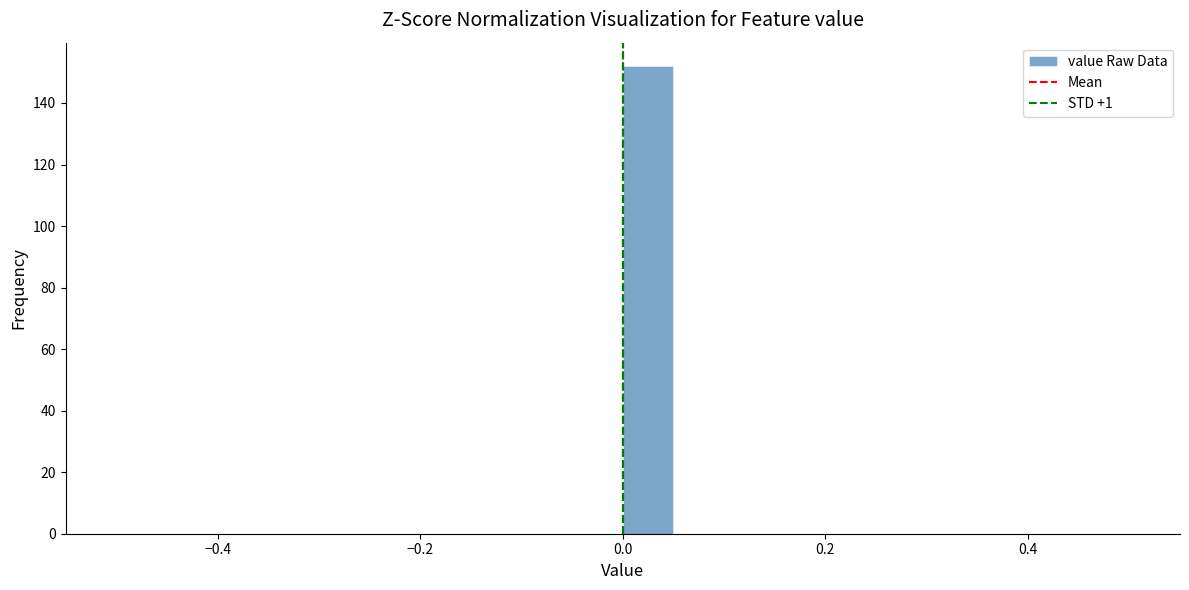

Read against the x-axis, roughly where is the centre of the tallest bar?

0.02